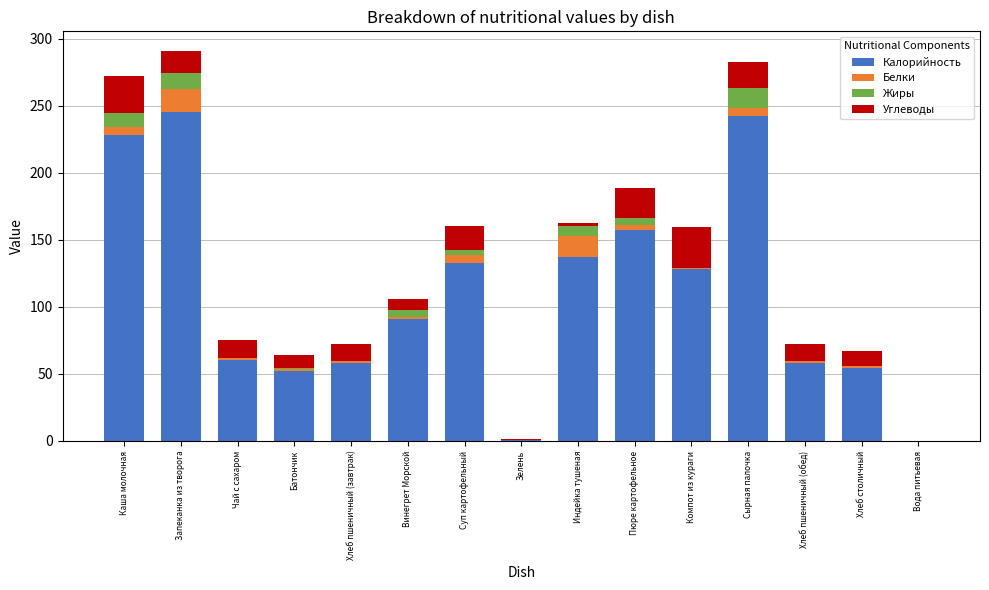

What is the total value across all series at Сырная палочка?

282.5